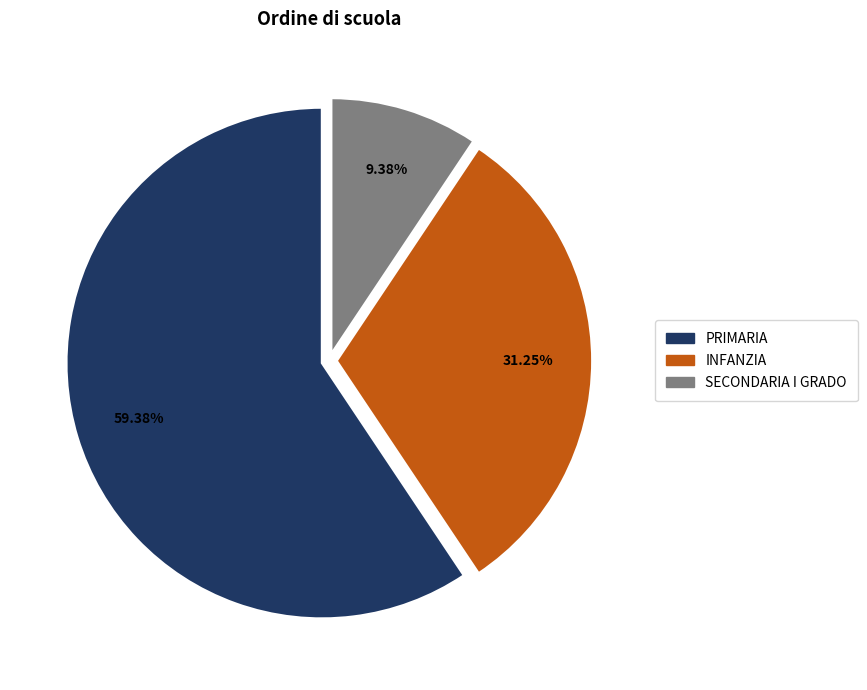

Is it true that INFANZIA is 44% of the pie?

False